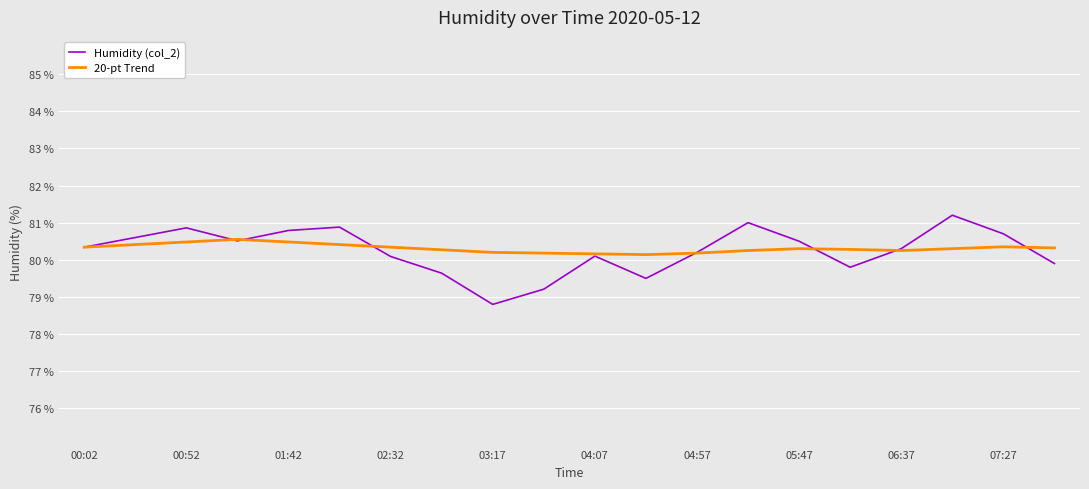

Is this an area chart (filled region under the line)?

No